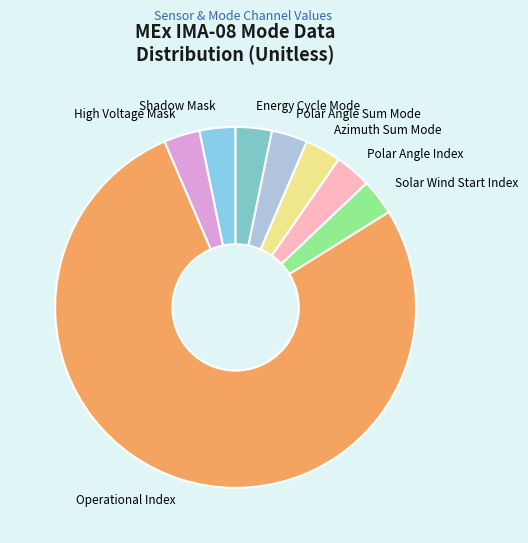

Is the sum of Shadow Mask and Azimuth Sum Mode greater than half?

No